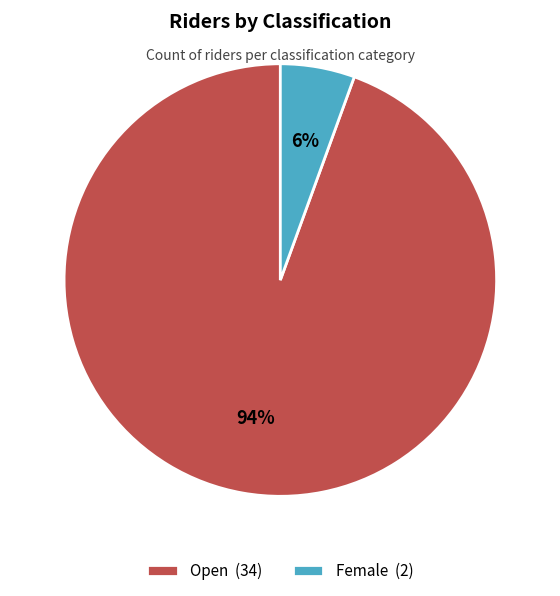

Does any single category account for the majority?

Yes